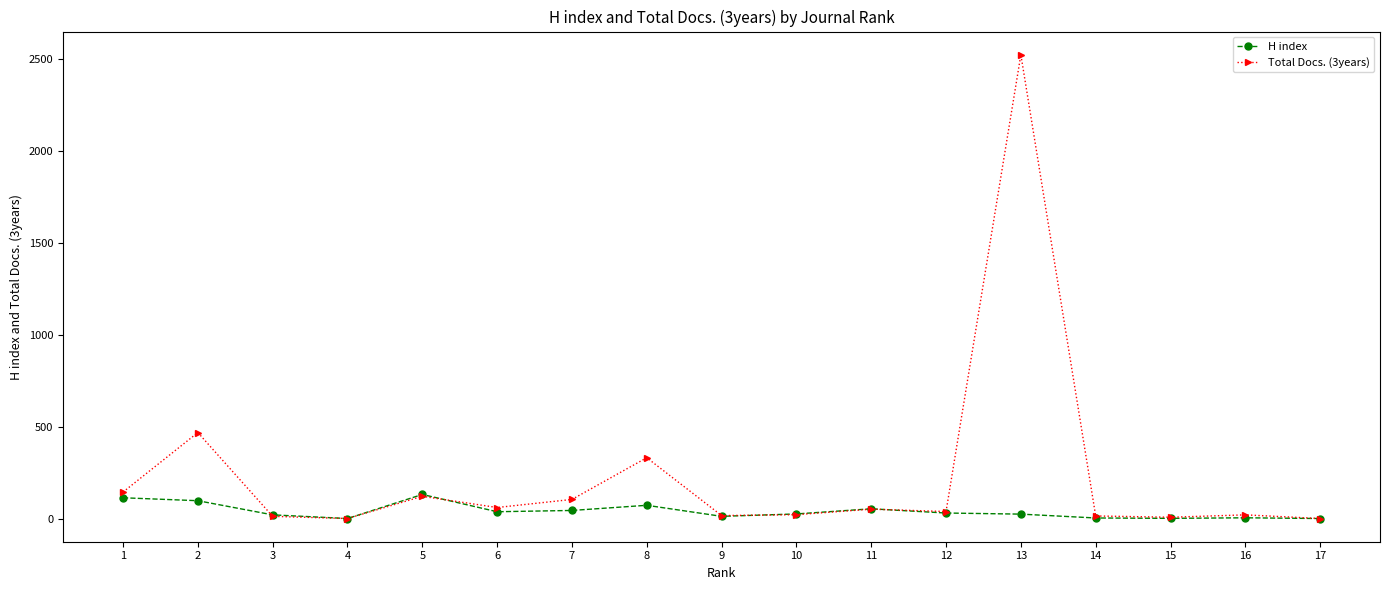

Rank the series by their maximum value, from lowest to highest.

H index, Total Docs. (3years)